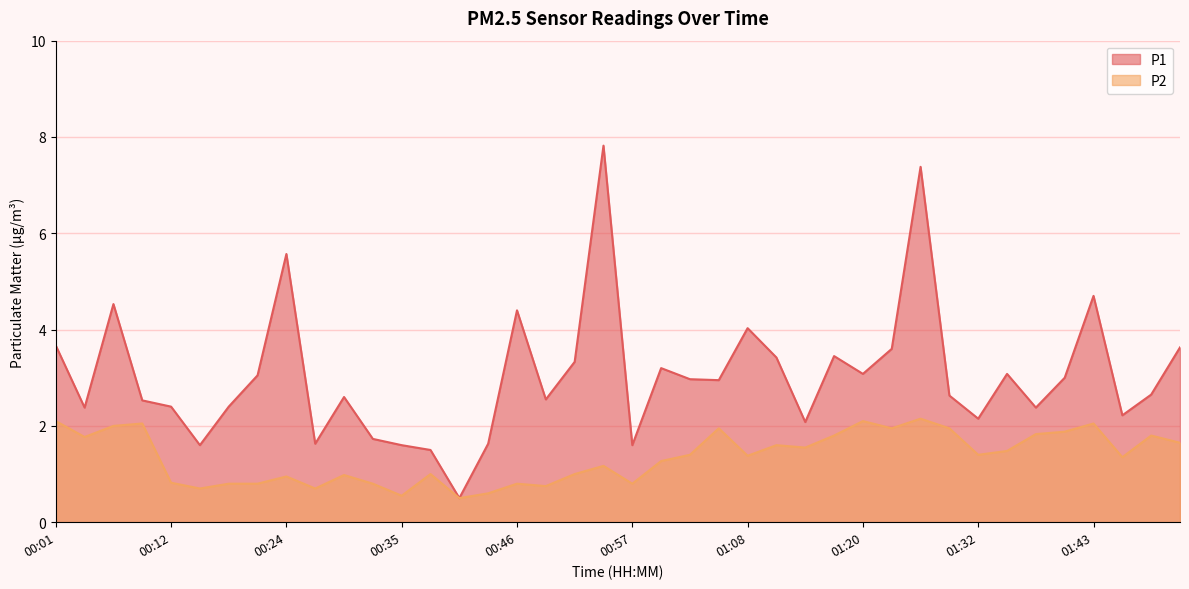

Reading left to right, what are all the values shown in this chart?

P1: 00:01=3.7	00:04=2.4	00:07=4.5	00:10=2.5	00:12=2.4	00:15=1.6	00:18=2.4	00:21=3.0	00:24=5.6	00:26=1.6	00:29=2.6	00:32=1.7	00:35=1.6	00:38=1.5	00:40=0.5	00:43=1.6	00:46=4.4	00:49=2.5	00:52=3.3	00:54=7.8	00:57=1.6	01:00=3.2	01:03=3.0	01:06=3.0	01:08=4.0	01:12=3.4	01:15=2.1	01:18=3.5	01:20=3.1	01:23=3.6	01:26=7.4	01:29=2.6	01:32=2.1	01:34=3.1	01:37=2.4	01:40=3.0	01:43=4.7	01:45=2.2	01:48=2.6	01:51=3.6
P2: 00:01=2.1	00:04=1.8	00:07=2.0	00:10=2.0	00:12=0.8	00:15=0.7	00:18=0.8	00:21=0.8	00:24=0.9	00:26=0.7	00:29=1.0	00:32=0.8	00:35=0.6	00:38=1.0	00:40=0.5	00:43=0.6	00:46=0.8	00:49=0.8	00:52=1.0	00:54=1.2	00:57=0.8	01:00=1.3	01:03=1.4	01:06=1.9	01:08=1.4	01:12=1.6	01:15=1.6	01:18=1.8	01:20=2.1	01:23=1.9	01:26=2.1	01:29=1.9	01:32=1.4	01:34=1.5	01:37=1.8	01:40=1.9	01:43=2.0	01:45=1.4	01:48=1.8	01:51=1.6